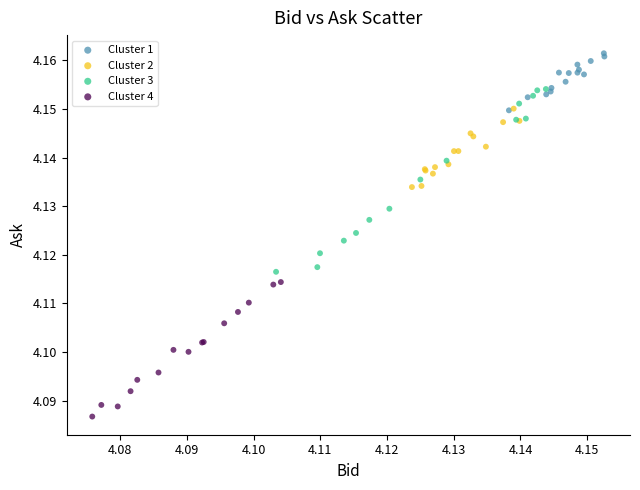

Which series contains the highest Y value?

Cluster 1